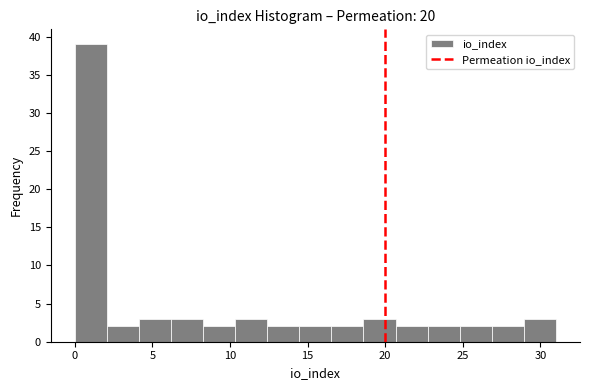

Over which range of the x-axis is the bar tallest?

0.0 to 2.0